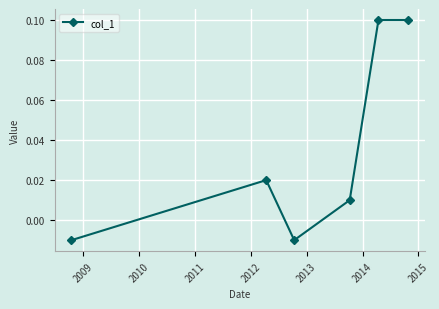

How many interior local valleys (lower than both neighbors) does the data have?

1